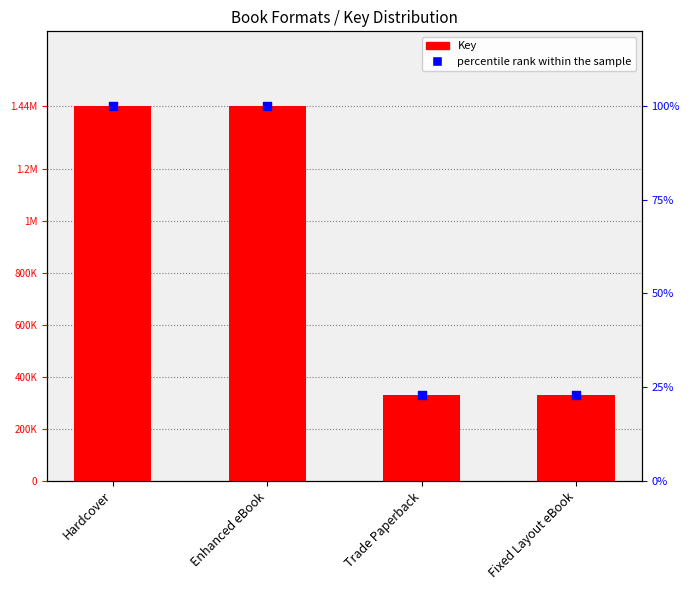

At which category is the sum across all series the highest?

Hardcover